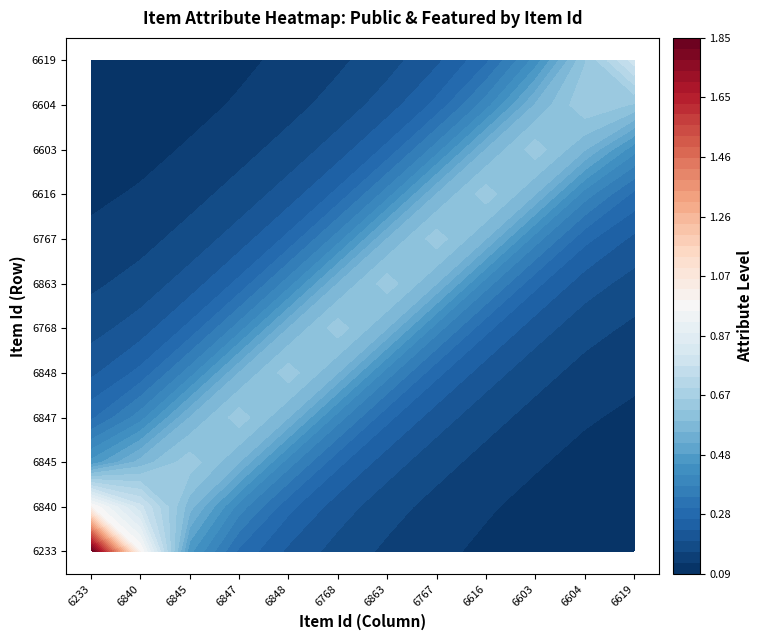

Rank the series by their maximum value, from highest to lowest.

6233, 6840, 6845, 6847, 6848, 6768, 6863, 6767, 6616, 6603, 6604, 6619